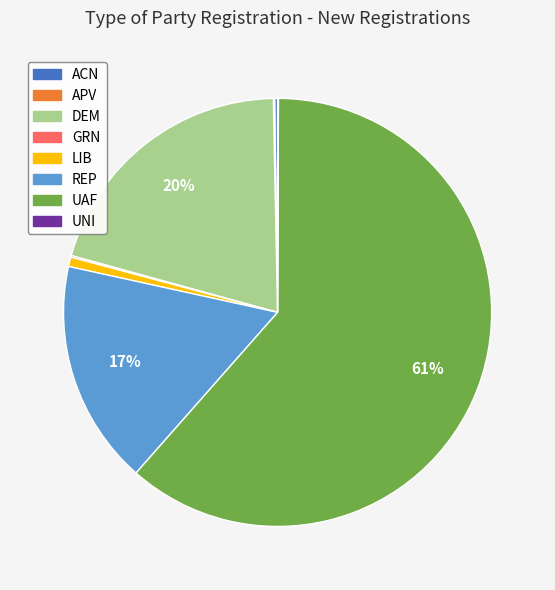

Which category has the biggest portion of the pie?

UAF